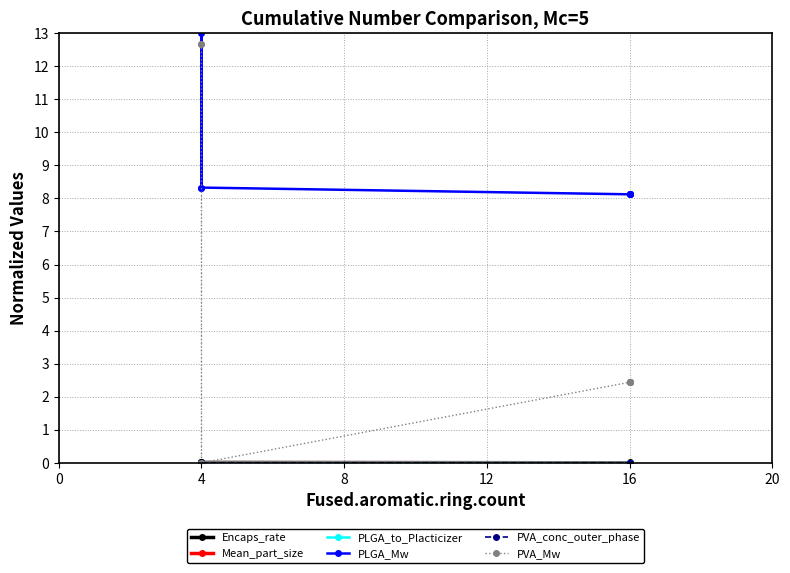

What is the difference between the maximum and minimum values in the PLGA_Mw series?

4.9